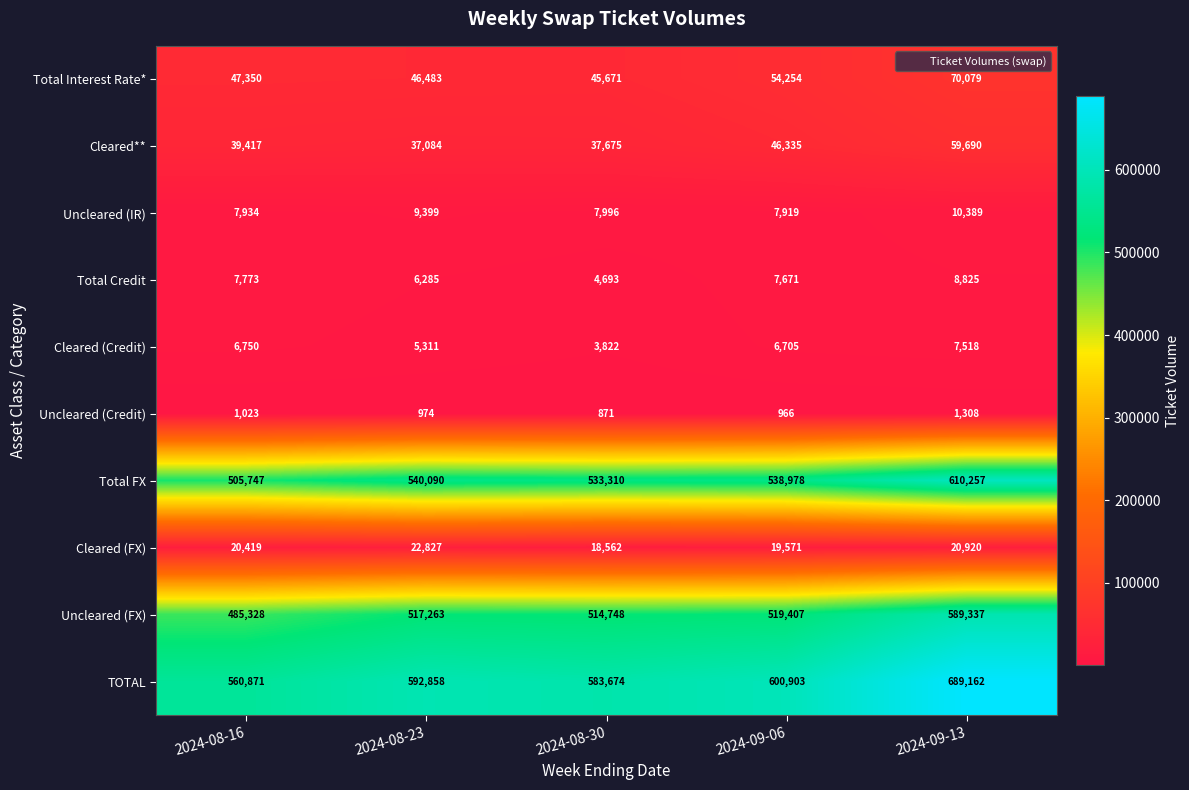

What is the difference between the highest and lowest values at 2024-08-30?

582803